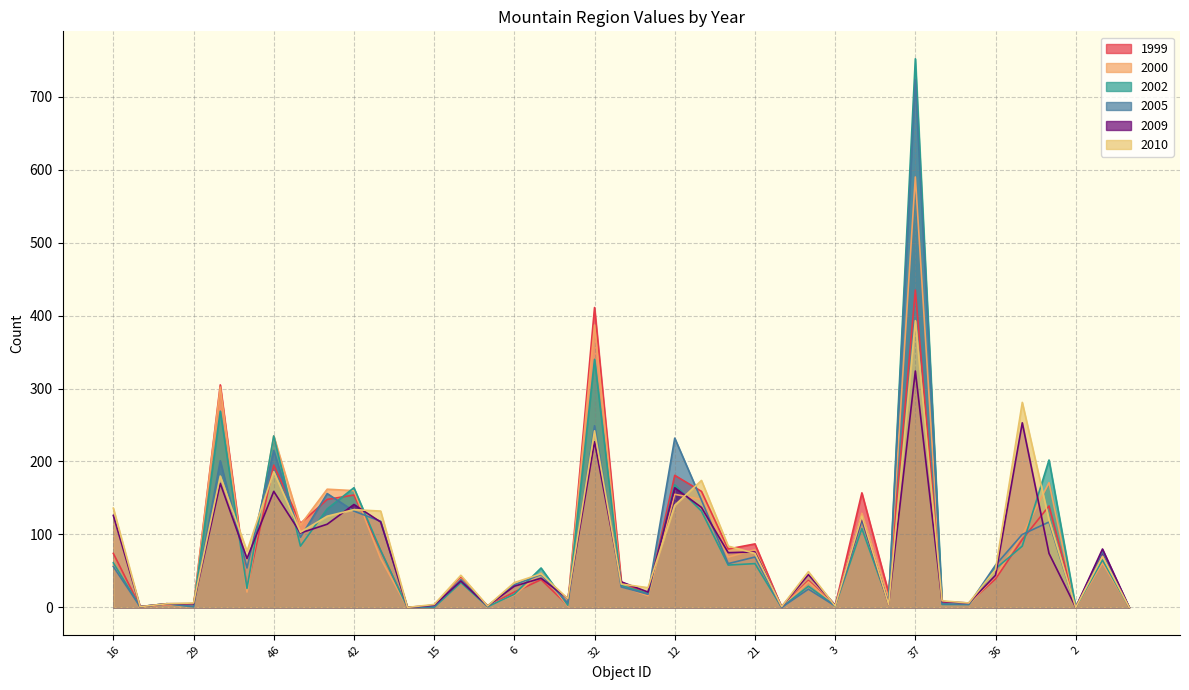

What is the difference between the second highest and minimum values in the 2009 series?

253